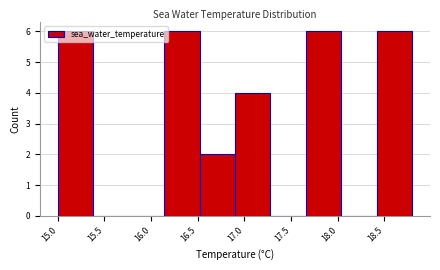

How tall is the bar that spans 16.90 to 17.28 on the x-axis? Neither the bar edges nor the heights are printed on the chart, so give them approximately, as read against the axes.

4